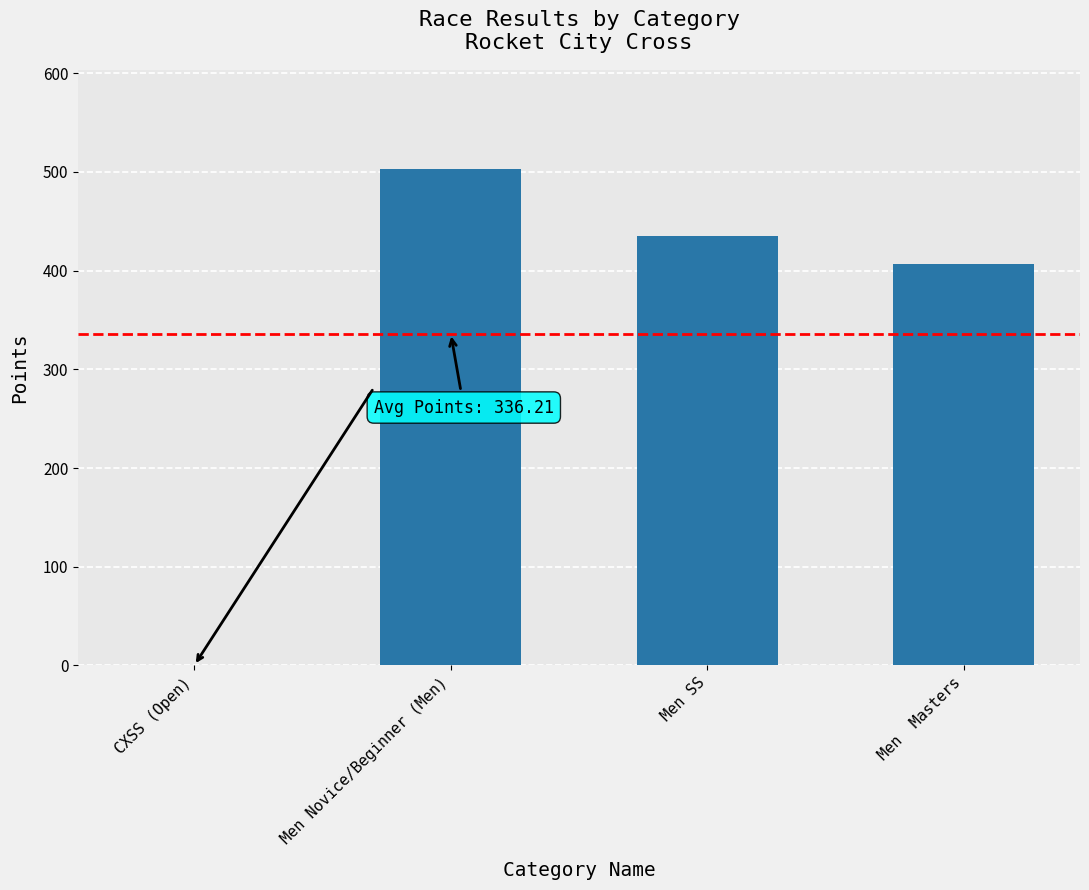

Reading right to left, what are all the values shown in this chart?

406.7	435.5	502.6	0.0